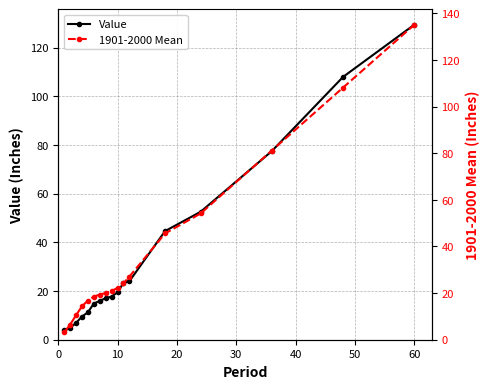

Which category has the highest value in the Value series?

60